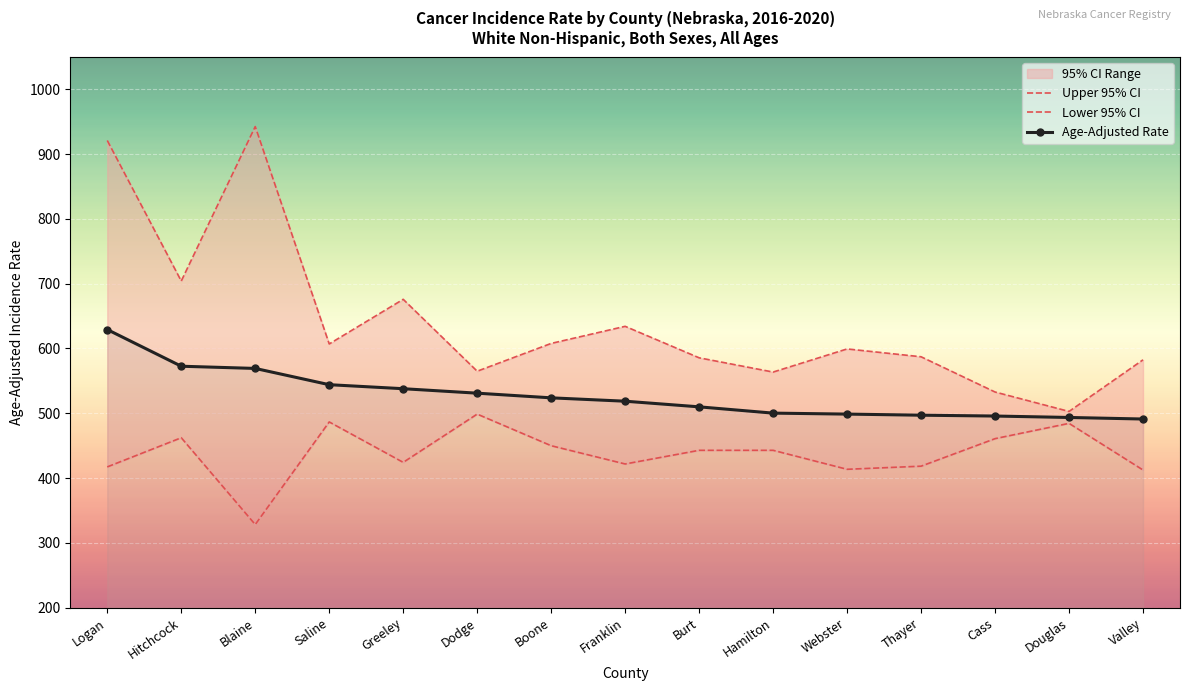

True or false: Upper 95% CI and Lower 95% CI cross at least once.

False